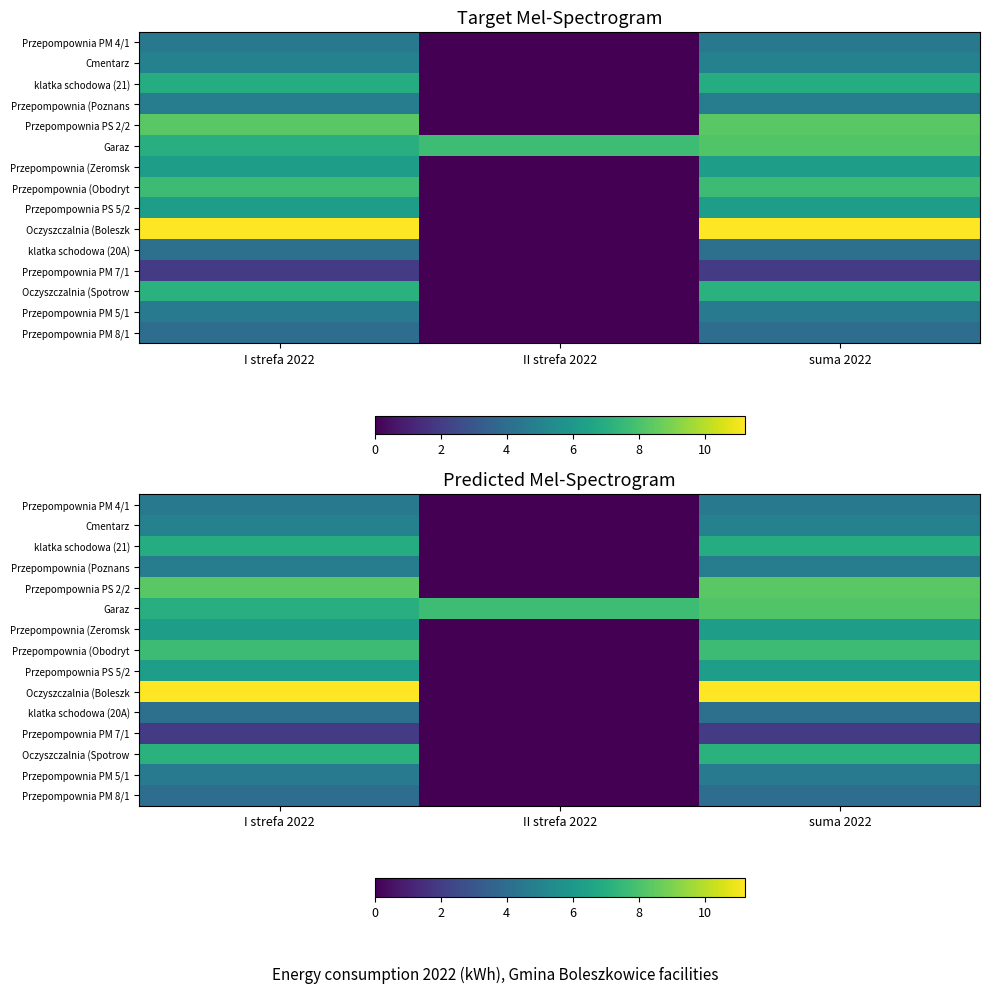

What is the difference between the maximum and minimum values in the Garaz series?

1.1